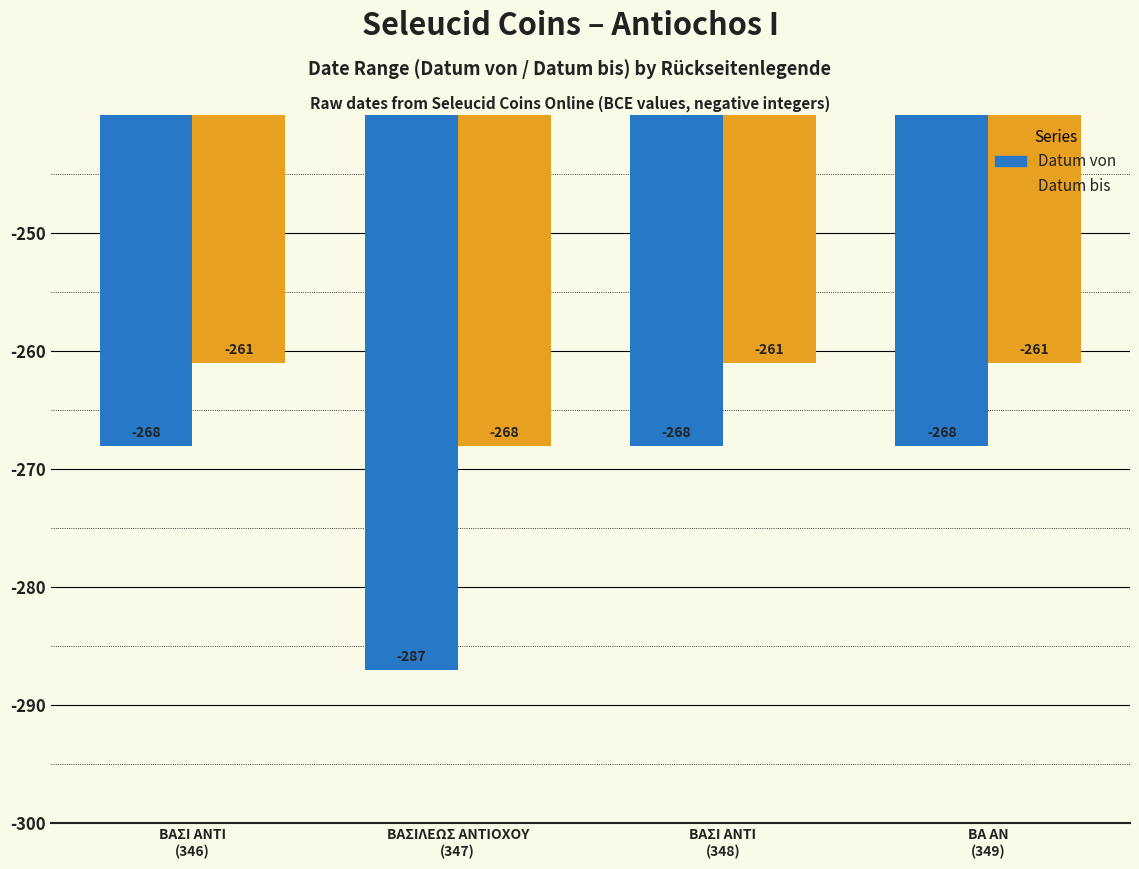

Count the number of data series in this chart.

2